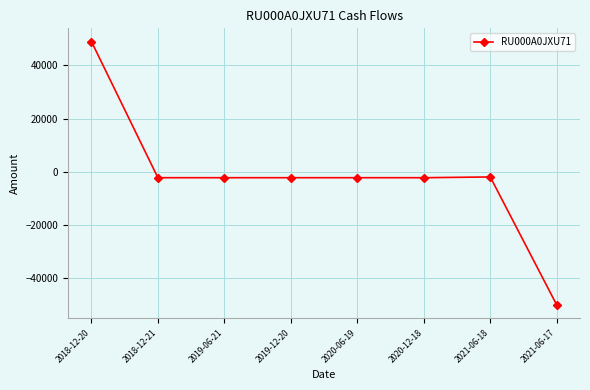

Count the number of values greater than -2181.

2